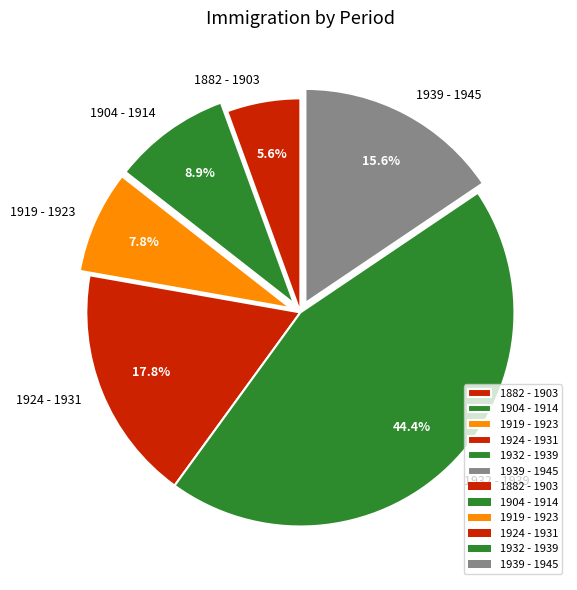

To the nearest percent, what is the average slice percentage?

17%